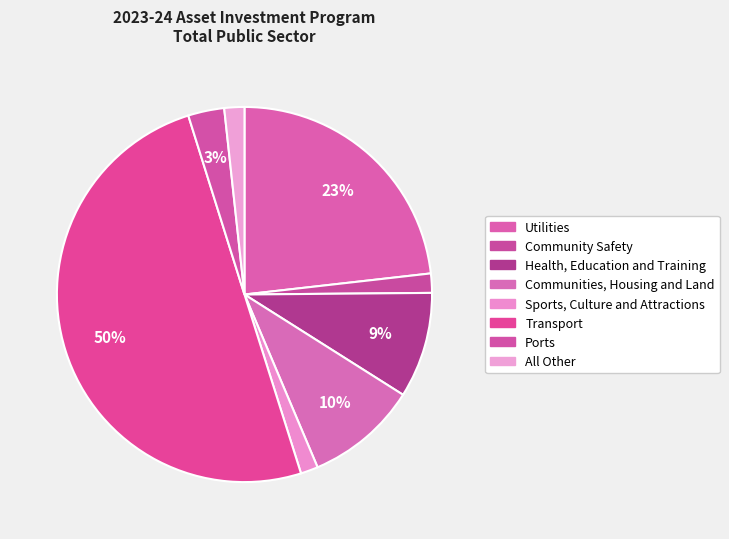

Which slice is the largest?

Transport